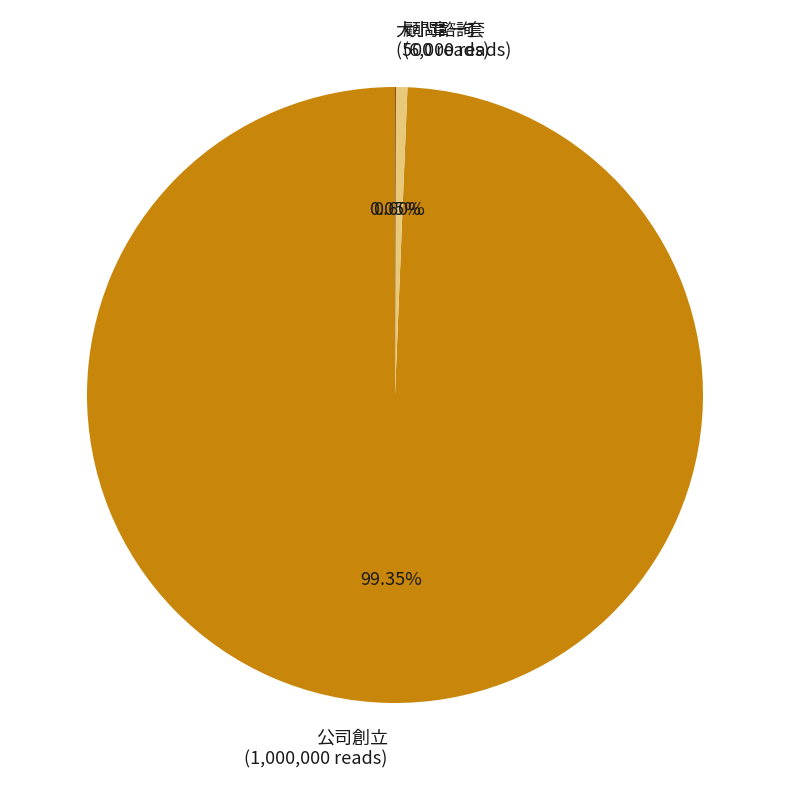

Is there any slice that represents more than half of the pie?

Yes